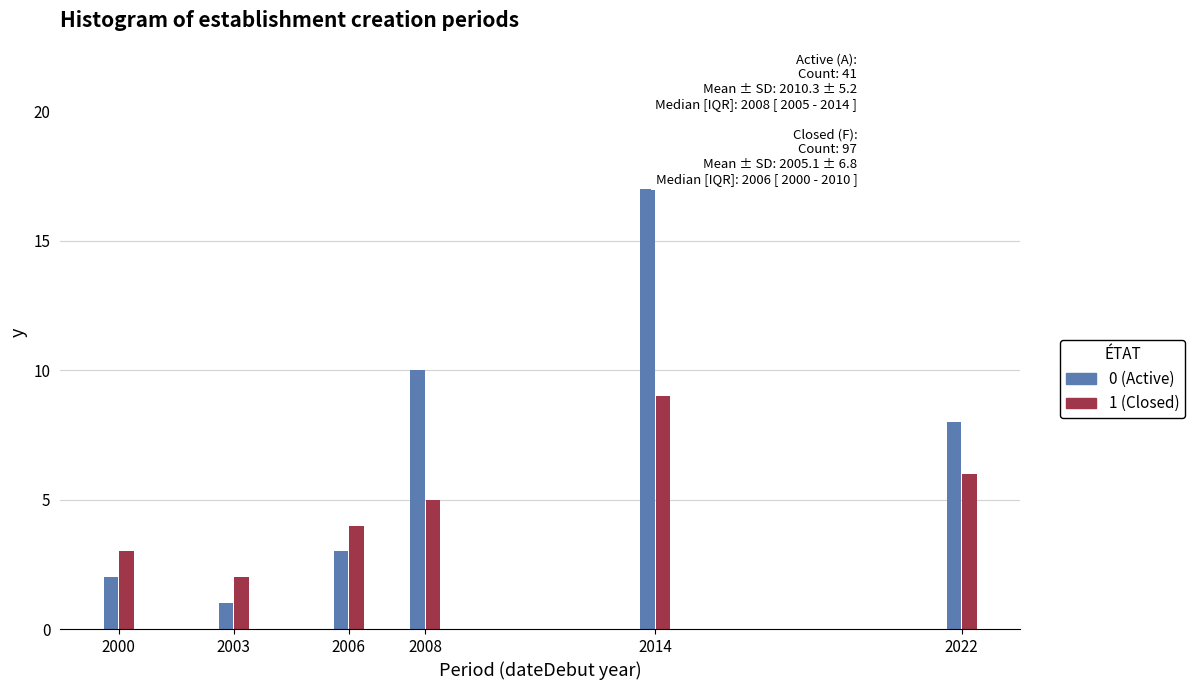

Reading left to right, list all the values displayed in this chart.

Active (A): 2000=2	2003=1	2006=3	2008=10	2014=17	2022=8
Closed (F): 2000=3	2003=2	2006=4	2008=5	2014=9	2022=6